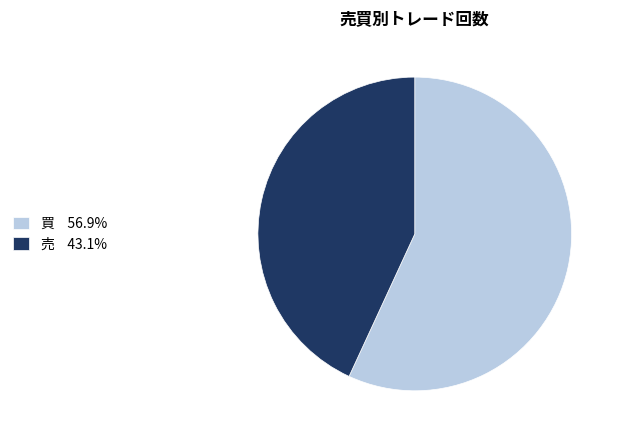

Do 売 43.1% and 買 56.9% together represent more than half of the pie?

Yes